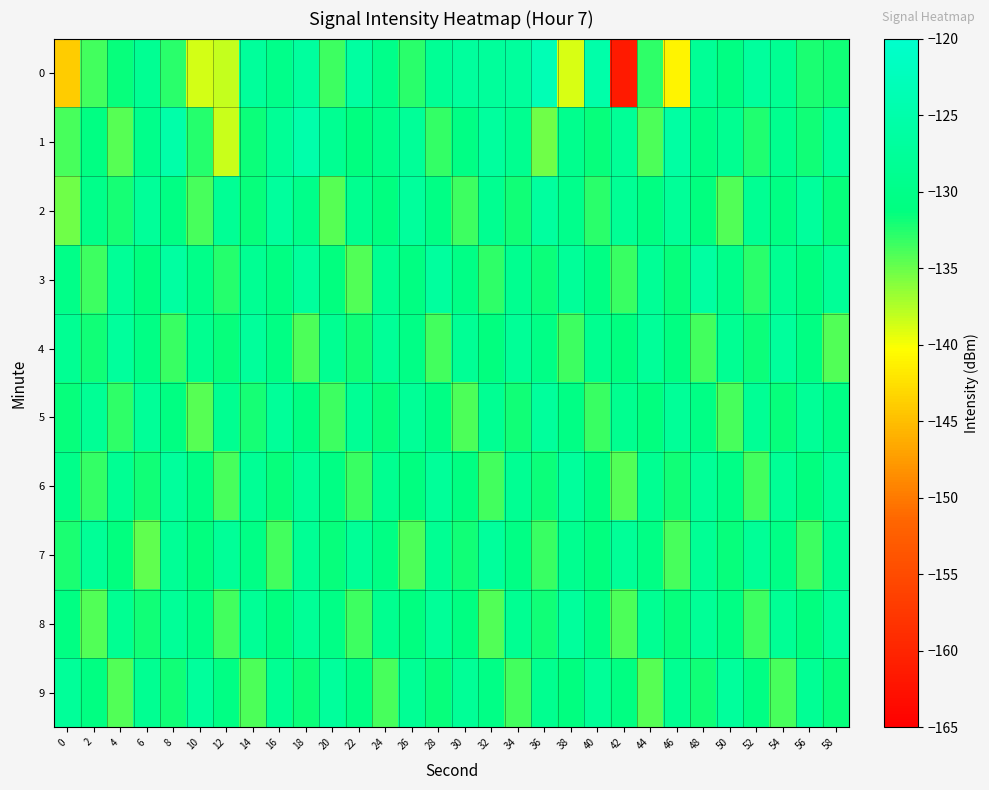

Between 16 and 52, which is larger?

52